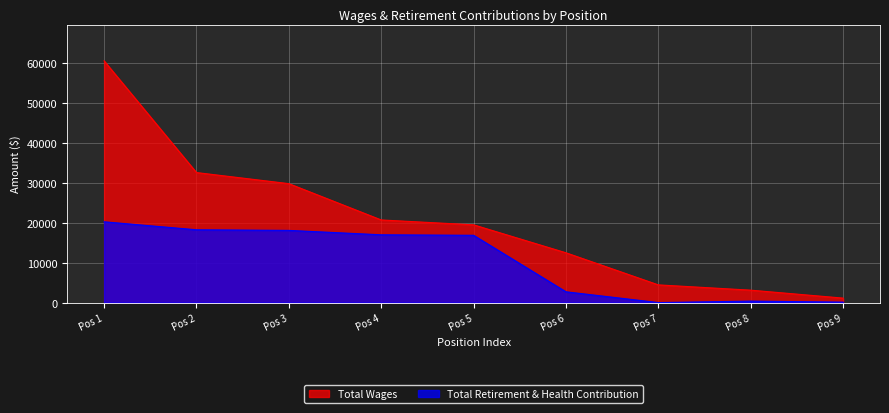

Does the chart display data point markers on the line(s)?

No